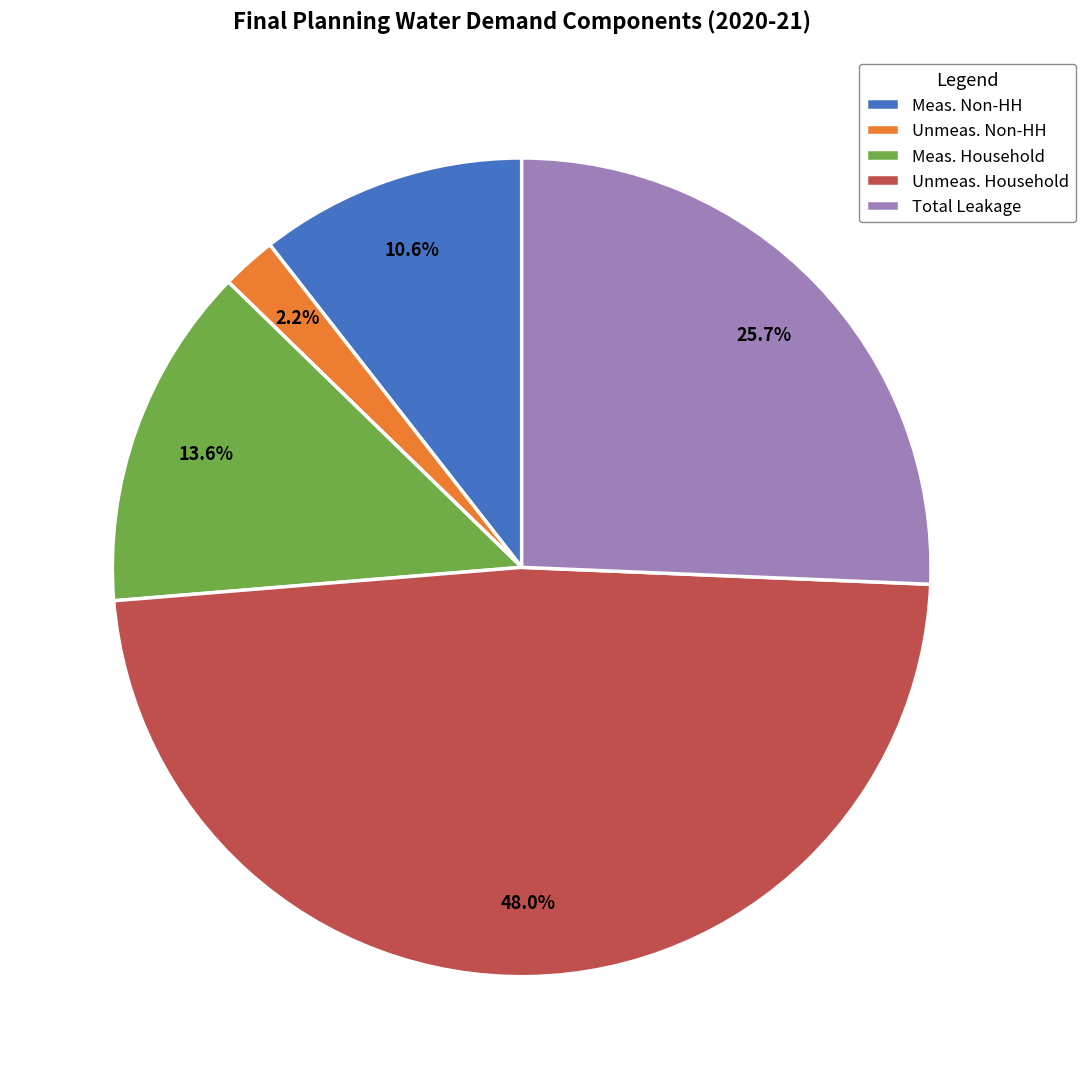

Rank the categories by value from highest to lowest.

Unmeas. Household, Total Leakage, Meas. Household, Meas. Non-HH, Unmeas. Non-HH